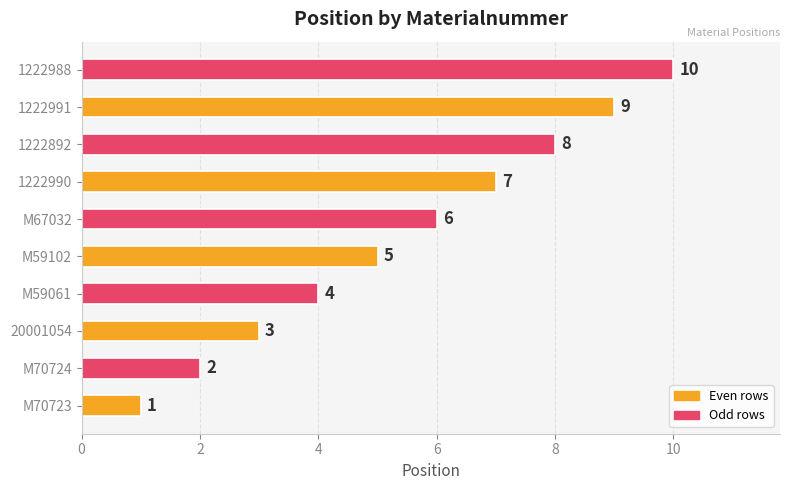

True or false: the data shows 4 at 1222892.

False